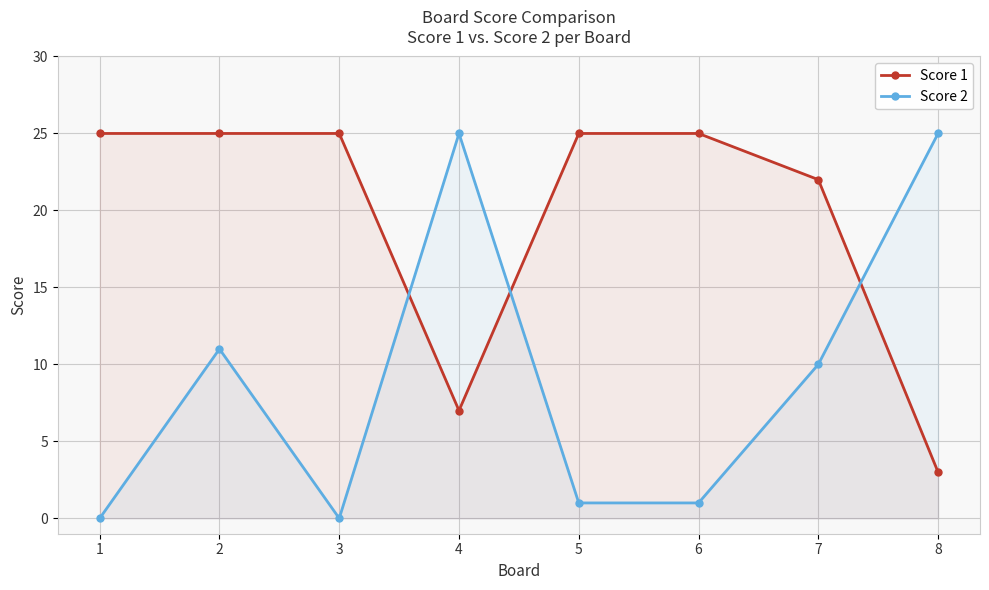

Where is the first local minimum for Score 1?

4